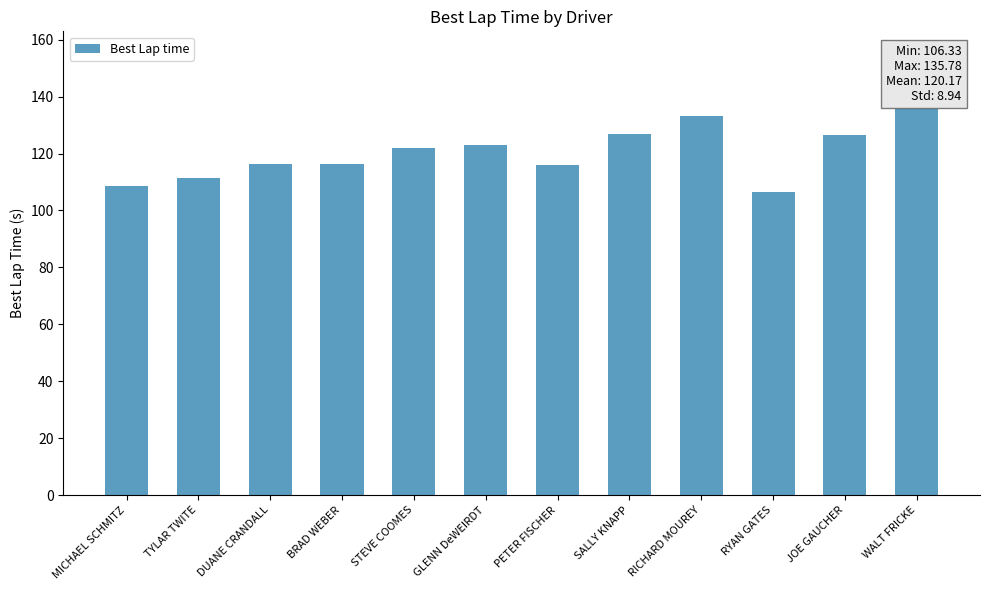

Read the value at DUANE CRANDALL.

116.2